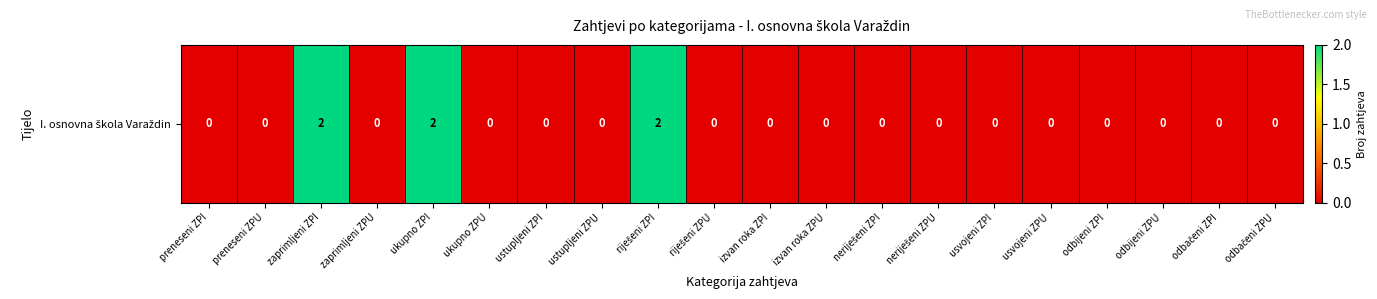

Reading left to right, what are all the values shown in this chart?

0	0	2	0	2	0	0	0	2	0	0	0	0	0	0	0	0	0	0	0